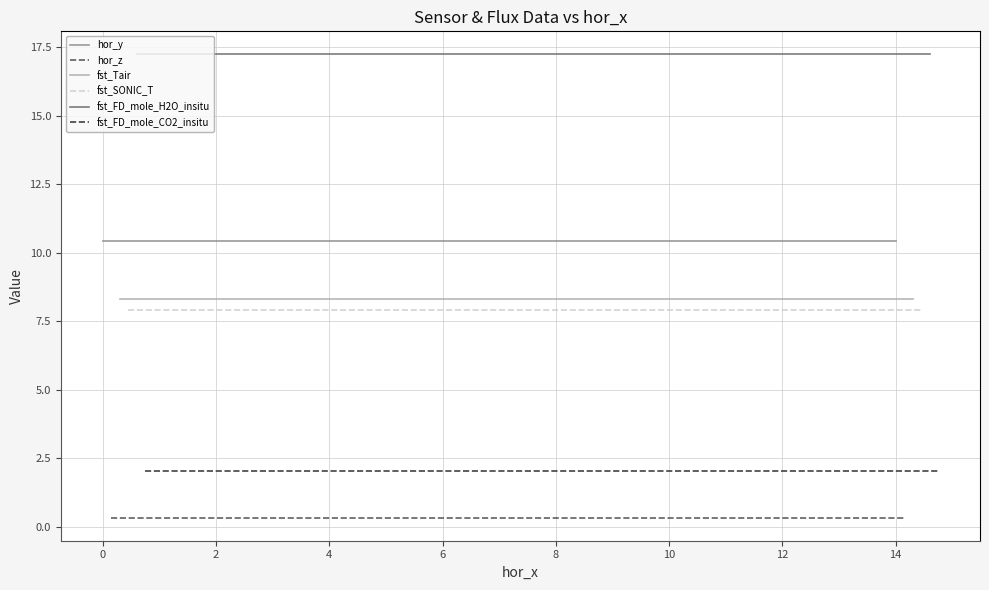

True or false: hor_z has a value of 0.2 at 12.

False